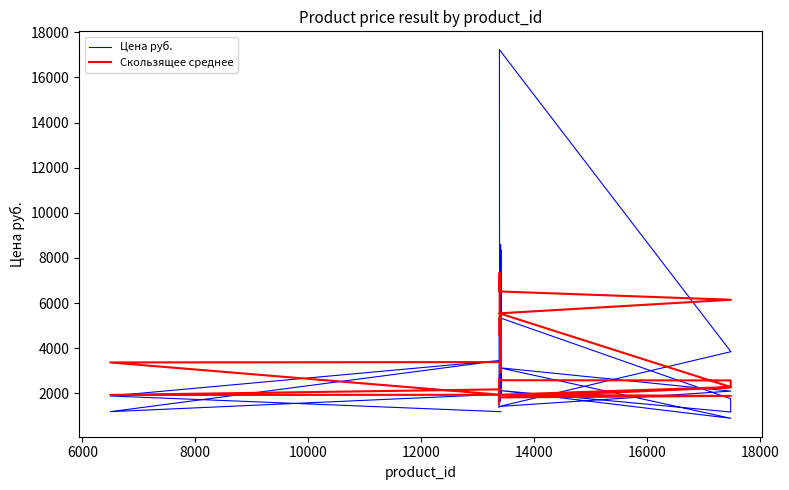

How many lines are shown in the chart?

2